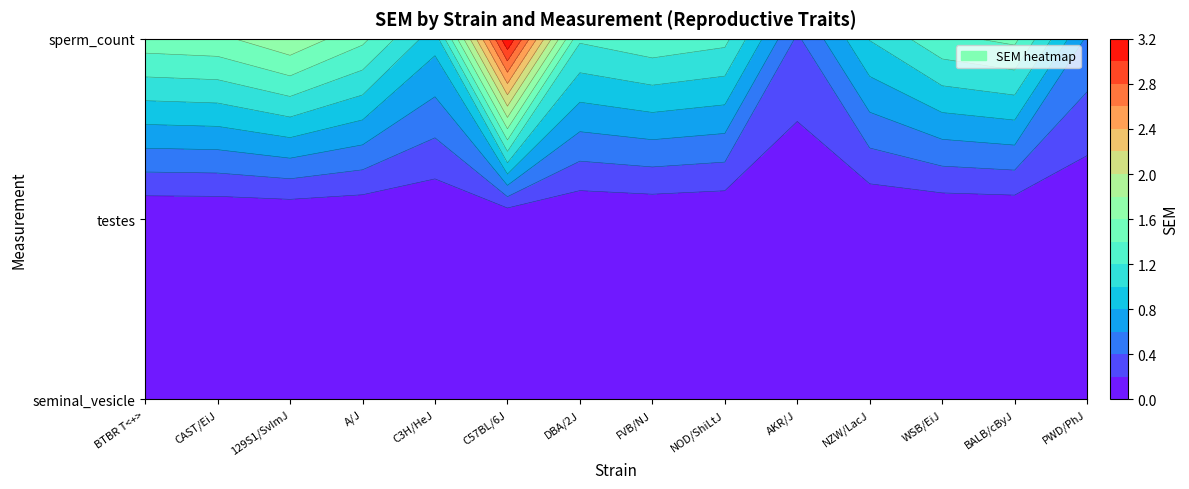

Reading left to right, list all the values displayed in this chart.

seminal_vesicle: BTBR T<+>=0.0	CAST/EiJ=0.0	129S1/SvImJ=0.0	A/J=0.0	C3H/HeJ=0.0	C57BL/6J=0.0	DBA/2J=0.0	FVB/NJ=0.0	NOD/ShiLtJ=0.0	AKR/J=0.0	NZW/LacJ=0.0	WSB/EiJ=0.0	BALB/cByJ=0.0	PWD/PhJ=0.0
testes: BTBR T<+>=0.0	CAST/EiJ=0.0	129S1/SvImJ=0.0	A/J=0.0	C3H/HeJ=0.0	C57BL/6J=0.0	DBA/2J=0.0	FVB/NJ=0.0	NOD/ShiLtJ=0.0	AKR/J=0.0	NZW/LacJ=0.0	WSB/EiJ=0.0	BALB/cByJ=0.0	PWD/PhJ=0.0
sperm_count: BTBR T<+>=1.5	CAST/EiJ=1.6	129S1/SvImJ=1.8	A/J=1.4	C3H/HeJ=0.9	C57BL/6J=3.2	DBA/2J=1.2	FVB/NJ=1.3	NOD/ShiLtJ=1.3	AKR/J=0.4	NZW/LacJ=1.0	WSB/EiJ=1.4	BALB/cByJ=1.4	PWD/PhJ=0.6